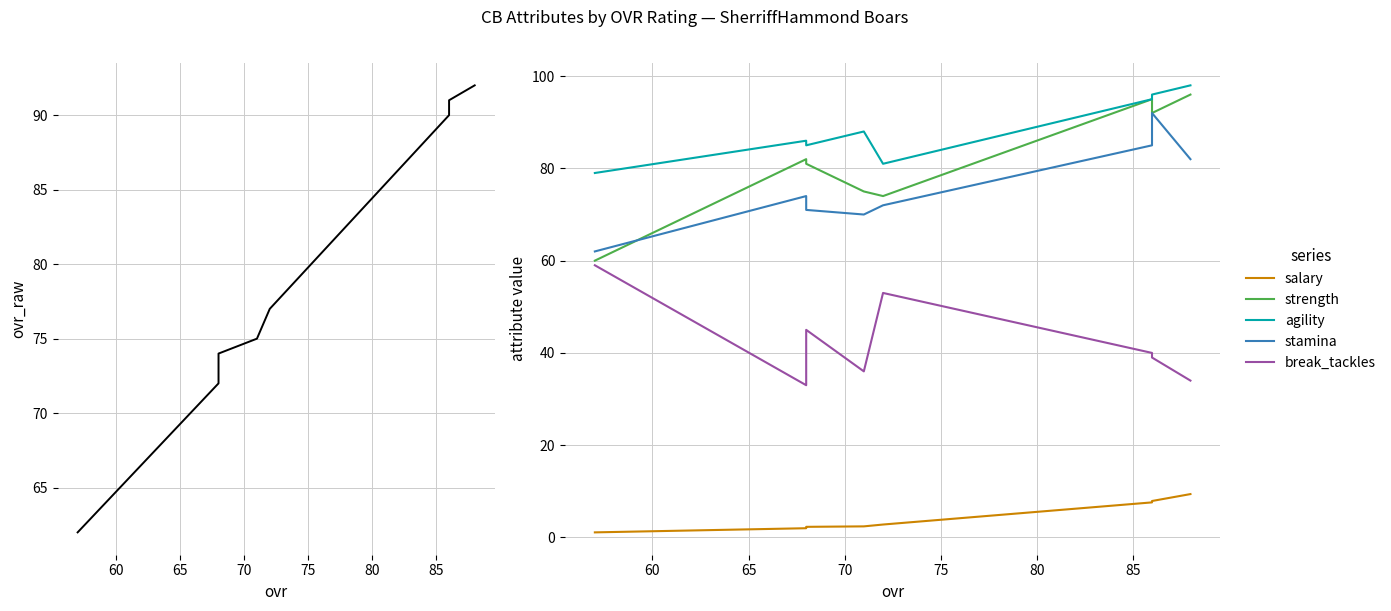

At how many categories does at least one series exceed 13?

8